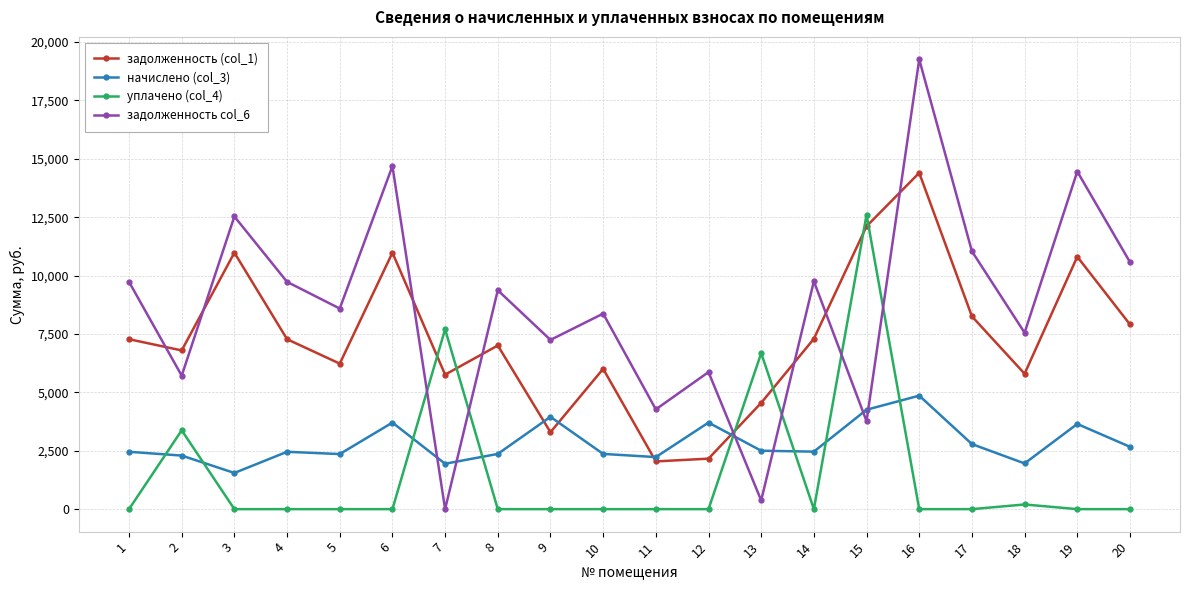

The value of уплачено (col_4) at 10 is 0.0. True or false?

True